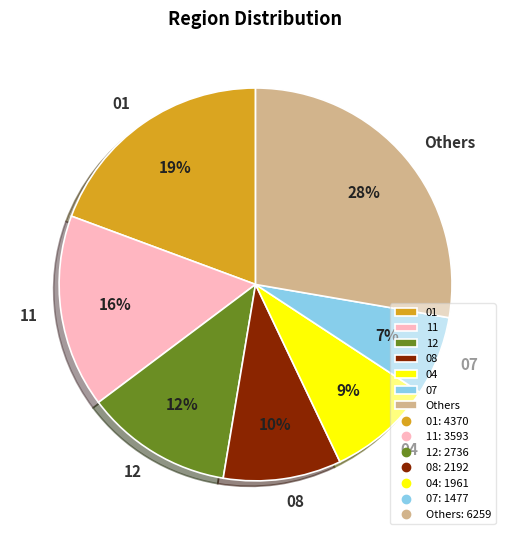

Is it true that 08 is 2% of the pie?

False